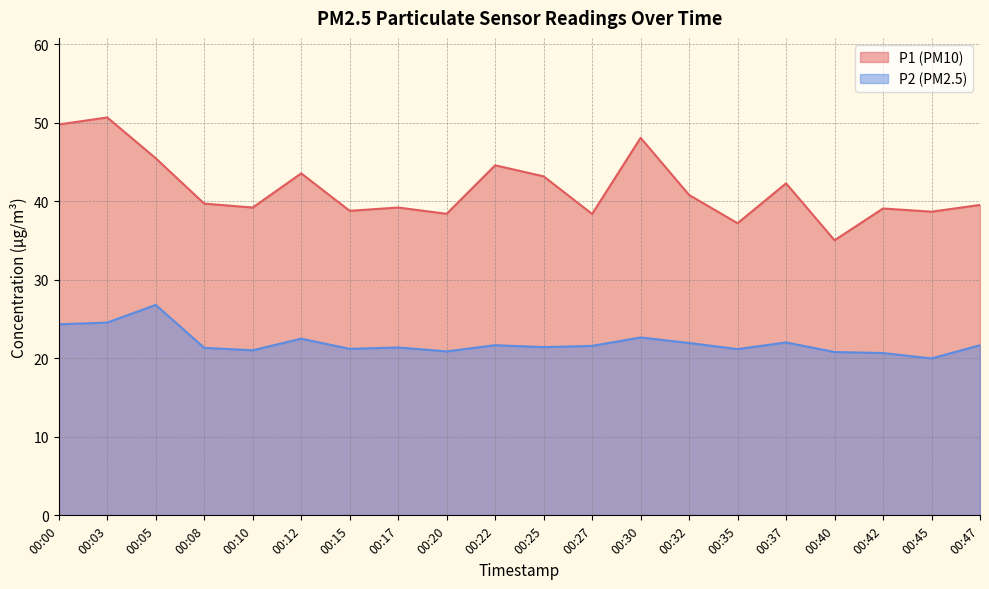

Between 00:27 and 00:30, which series saw the biggest shift?

P1 (PM10)